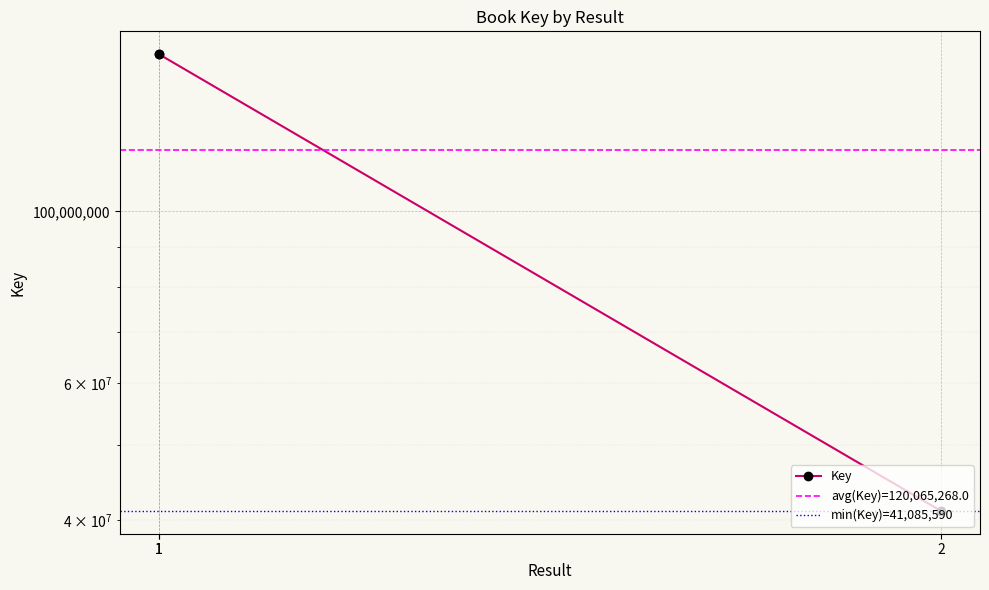

How many data points are less than 159555107?

1